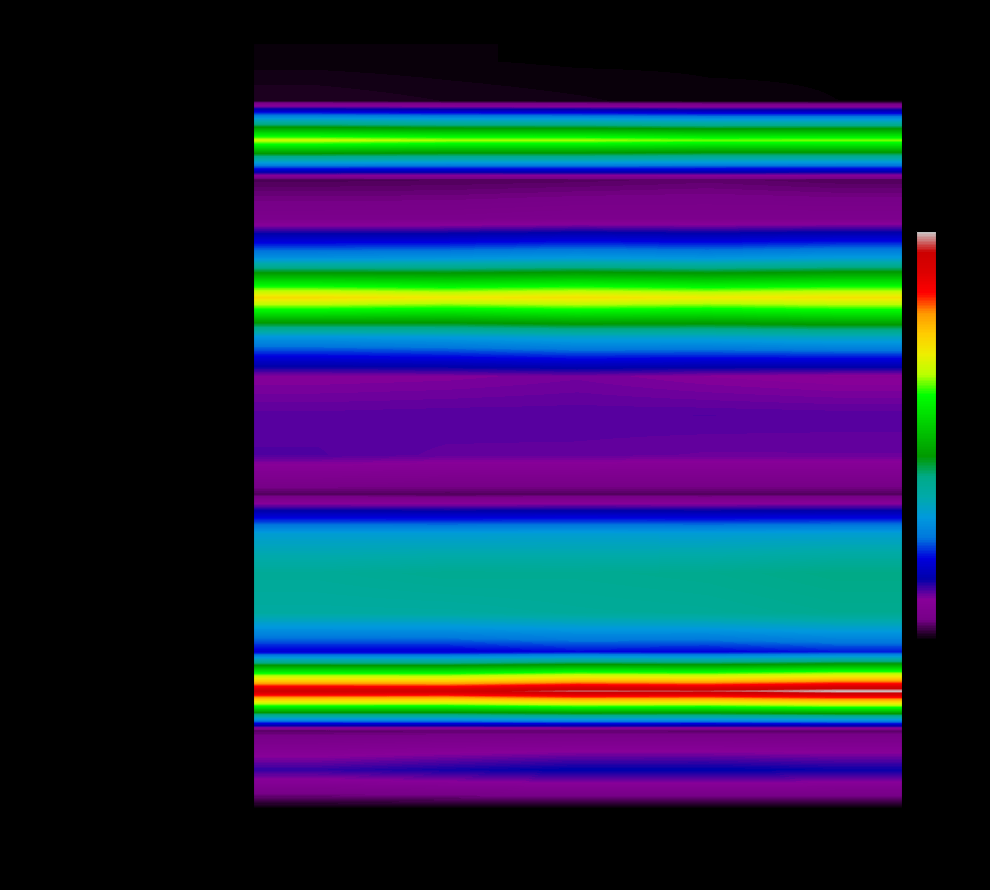

Reading left to right, transcribe all the data shown in this chart.

Land- und Forstwirtschaft, Fischerei: Dez 18=98	Jun 19=88	Dez 19=75	Jun 20=76	Dez 20=79
Bergbau und Gewinnung: Dez 18=182	Jun 19=147	Dez 19=123	Jun 20=93	Dez 20=83
Verarbeitendes Gewerbe: Dez 18=5630	Jun 19=5506	Dez 19=5502	Jun 20=5370	Dez 20=5394
Energieversorgung: Dez 18=329	Jun 19=343	Dez 19=360	Jun 20=392	Dez 20=349
Wasserversorgung: Dez 18=602	Jun 19=600	Dez 19=641	Jun 20=632	Dez 20=637
Baugewerbe: Dez 18=2503	Jun 19=2540	Dez 19=2616	Jun 20=2548	Dez 20=2646
Handel: Dez 18=6156	Jun 19=6001	Dez 19=6114	Jun 20=5989	Dez 20=6090
Verkehr und Lagerei: Dez 18=2559	Jun 19=2620	Dez 19=2739	Jun 20=2746	Dez 20=2836
Gastgewerbe: Dez 18=906	Jun 19=922	Dez 19=962	Jun 20=903	Dez 20=863
Information und Kommunikation: Dez 18=1054	Jun 19=1065	Dez 19=1065	Jun 20=1071	Dez 20=1062
Finanz- und Versicherung: Dez 18=1074	Jun 19=1026	Dez 19=1022	Jun 20=998	Dez 20=1001
Grundstücks- und Wohnungswesen: Dez 18=353	Jun 19=347	Dez 19=353	Jun 20=351	Dez 20=360
Freiberufliche Tätigkeiten: Dez 18=2674	Jun 19=2664	Dez 19=2684	Jun 20=2660	Dez 20=2692
Sonstige wirtschaftliche Dienstl.: Dez 18=3226	Jun 19=3302	Dez 19=3289	Jun 20=3333	Dez 20=3430
Öffentliche Verwaltung: Dez 18=3122	Jun 19=3127	Dez 19=3194	Jun 20=3227	Dez 20=3310
Erziehung und Unterricht: Dez 18=1650	Jun 19=1652	Dez 19=1750	Jun 20=1714	Dez 20=1820
Gesundheits- und Sozialwesen: Dez 18=7980	Jun 19=7944	Dez 19=8265	Jun 20=8196	Dez 20=8471
Kunst, Unterhaltung: Dez 18=381	Jun 19=393	Dez 19=389	Jun 20=384	Dez 20=386
Sonstige Dienstleistungen: Dez 18=1167	Jun 19=1259	Dez 19=1345	Jun 20=1350	Dez 20=1293
Private Haushalte: Dez 18=51	Jun 19=51	Dez 19=50	Jun 20=54	Dez 20=56